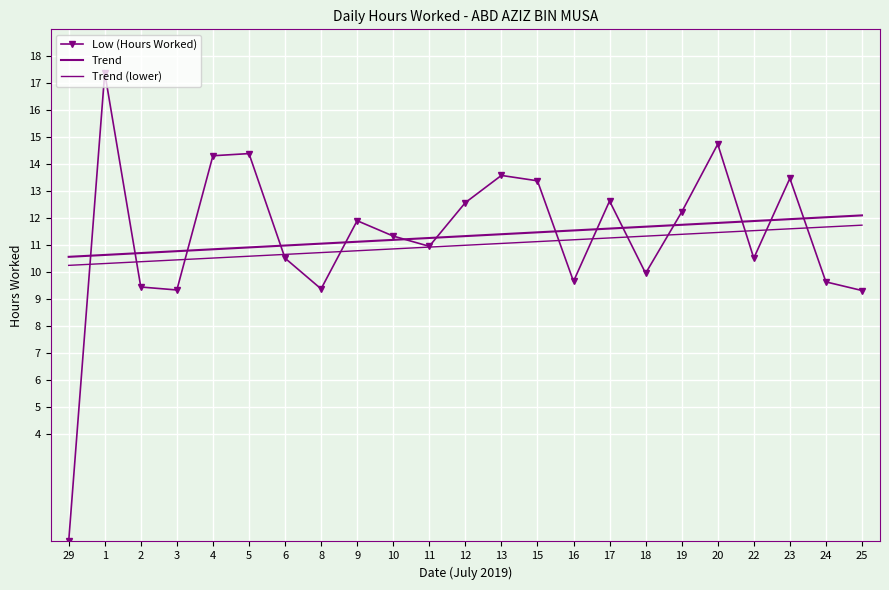

Which series has the widest spread of values?

Low (Hours Worked)